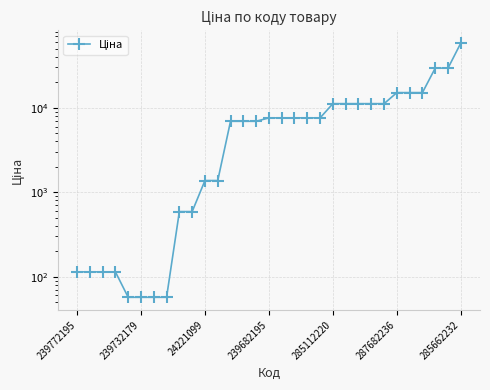

What is the sum of all values?

282085.2